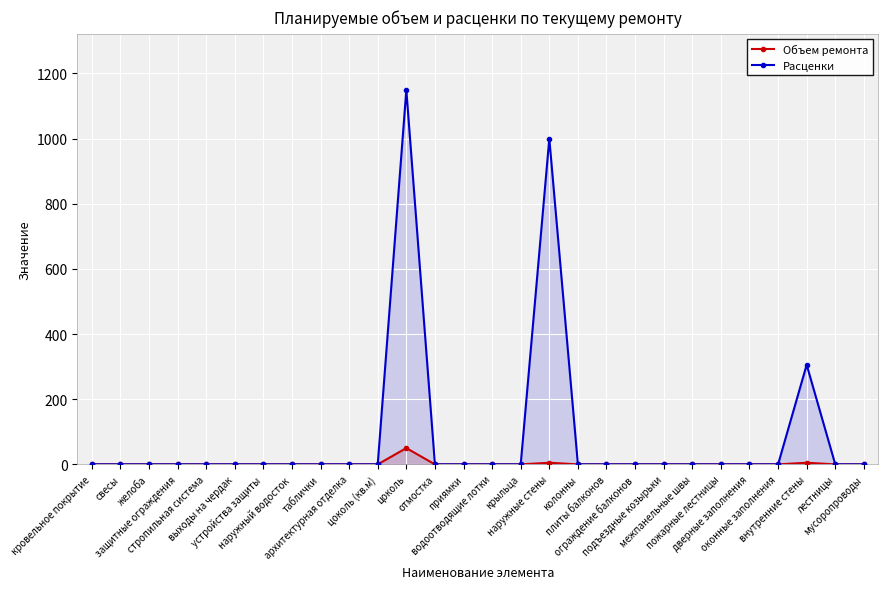

Count the number of data series in this chart.

2